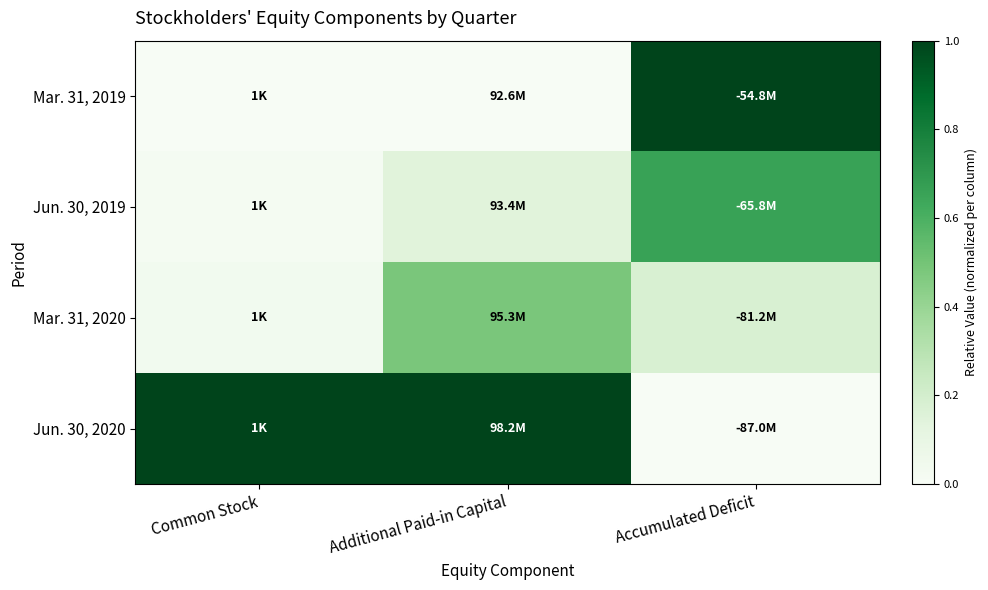

How many distinct data groups are displayed?

4